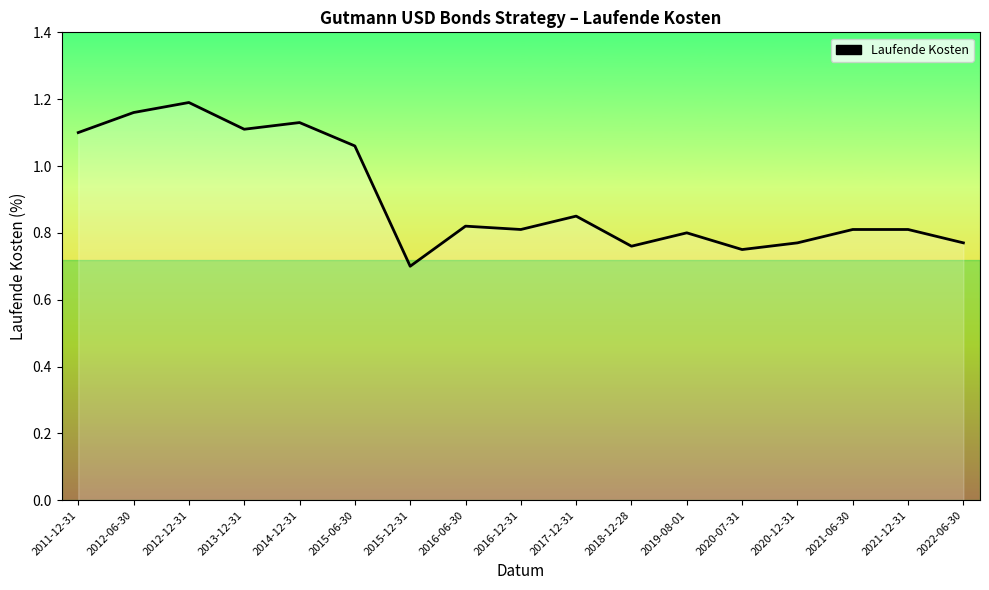

At which label is the value closest to 0?

2015-12-31